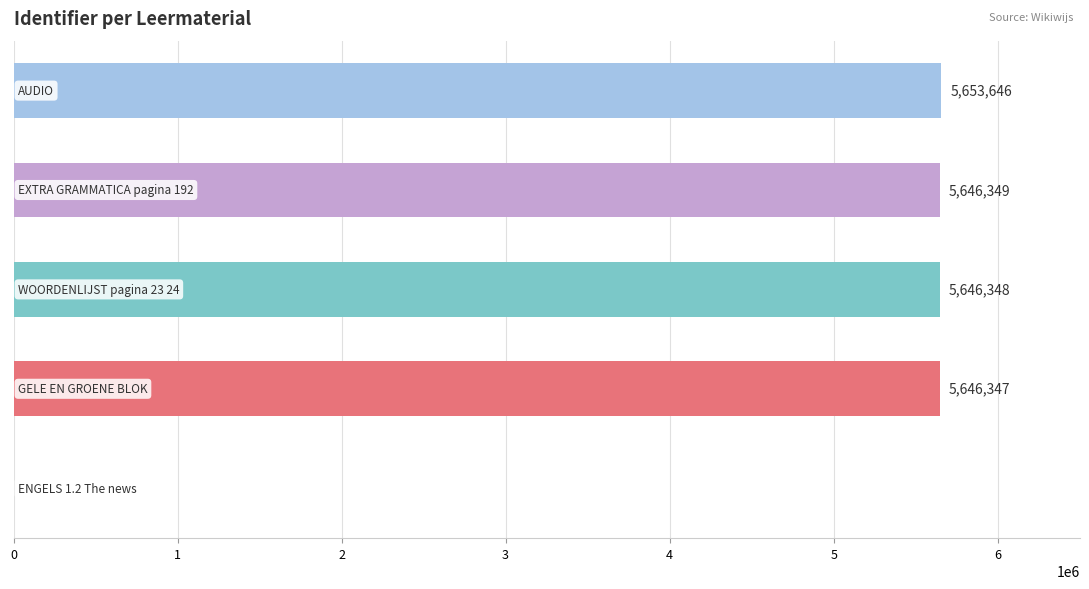

What is the sum of all values?

22592690